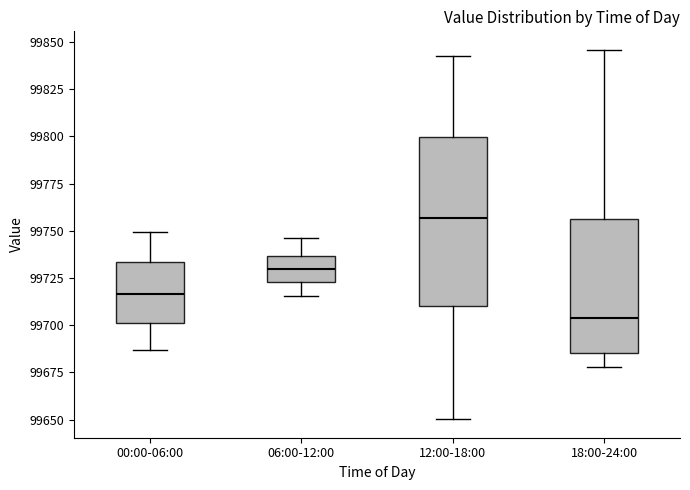

Comparing the boxes themselves (not the whiskers), which one is the tallest?

12:00-18:00